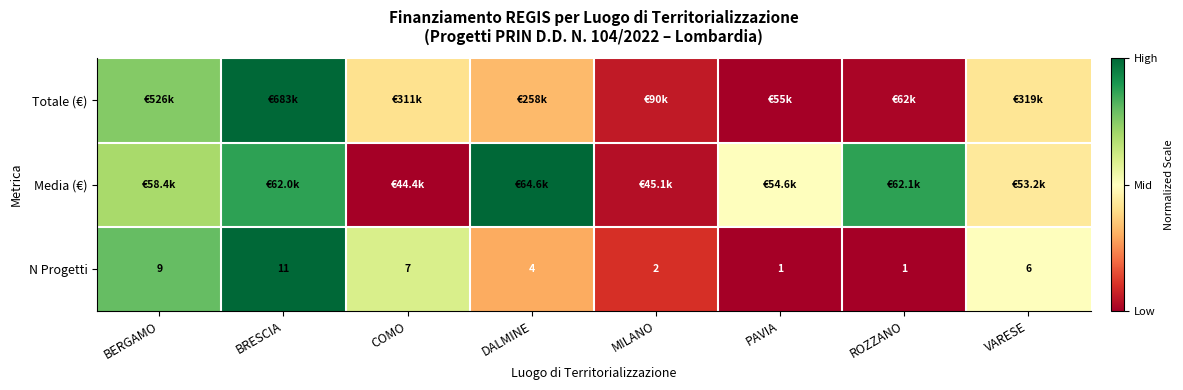

Where is N Progetti nearest to the value 6?

VARESE